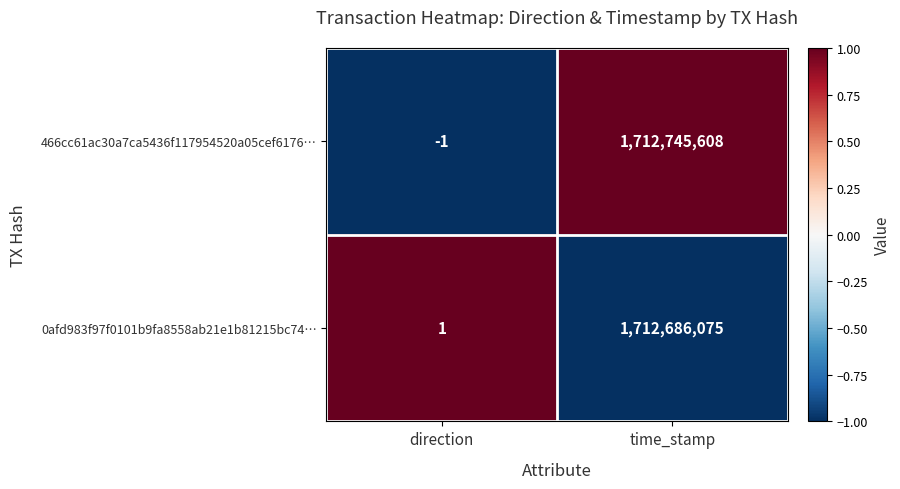

Which series has the largest total across all categories?

466cc61ac30a7ca5436f117954520a05cef6176…